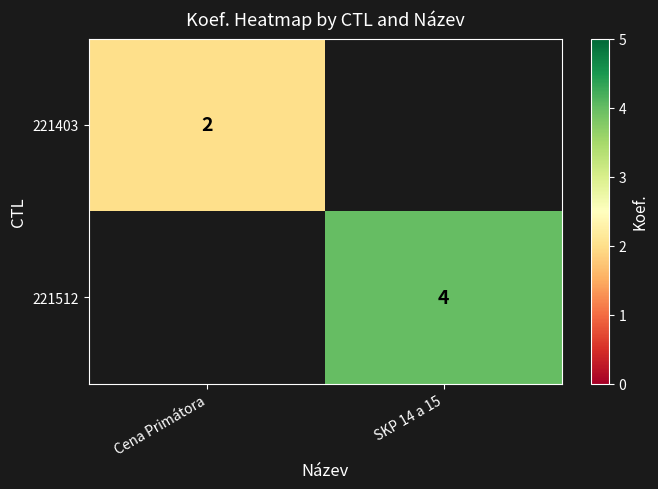

The 221512 series shows 6 at SKP 14 a 15. True or false?

False